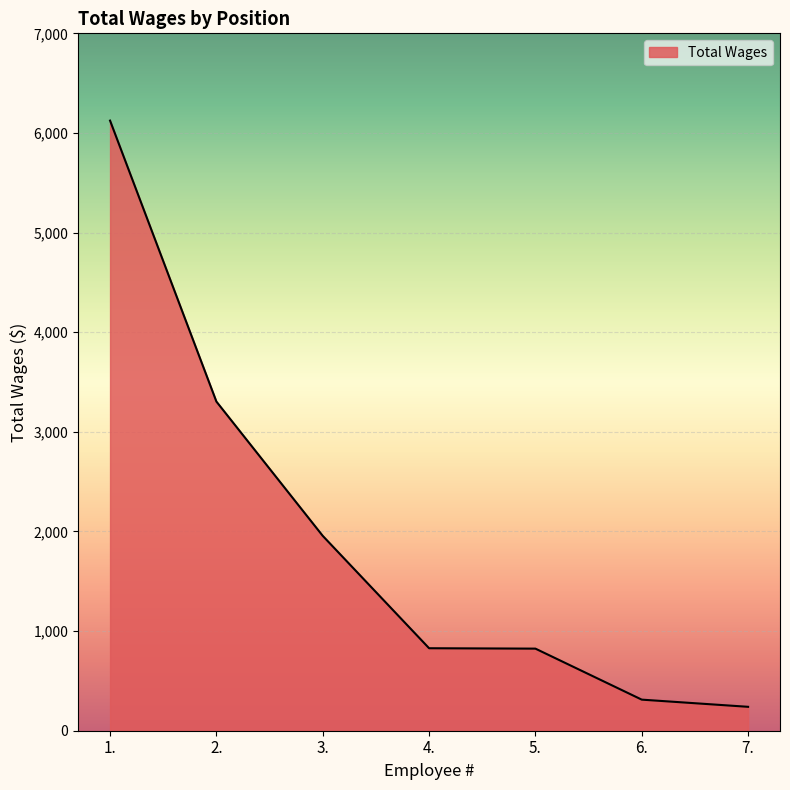

At which category does the chart reach its minimum across all series?

7.